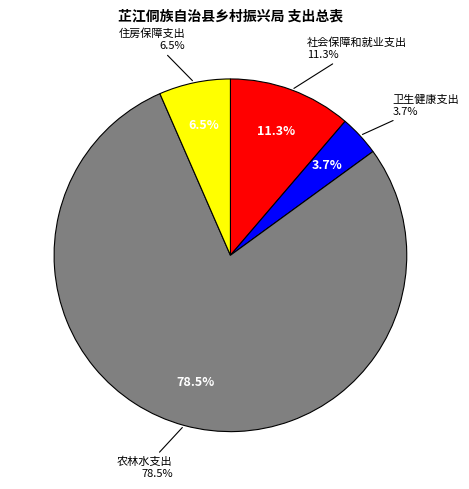

To the nearest percent, what percentage of the pie is 农林水支出?

78%